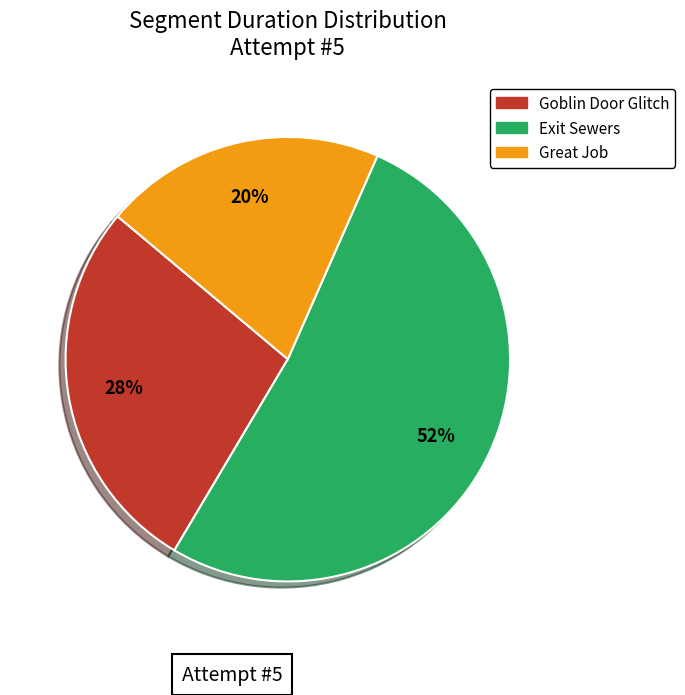

True or false: Goblin Door Glitch accounts for 15% of the total.

False